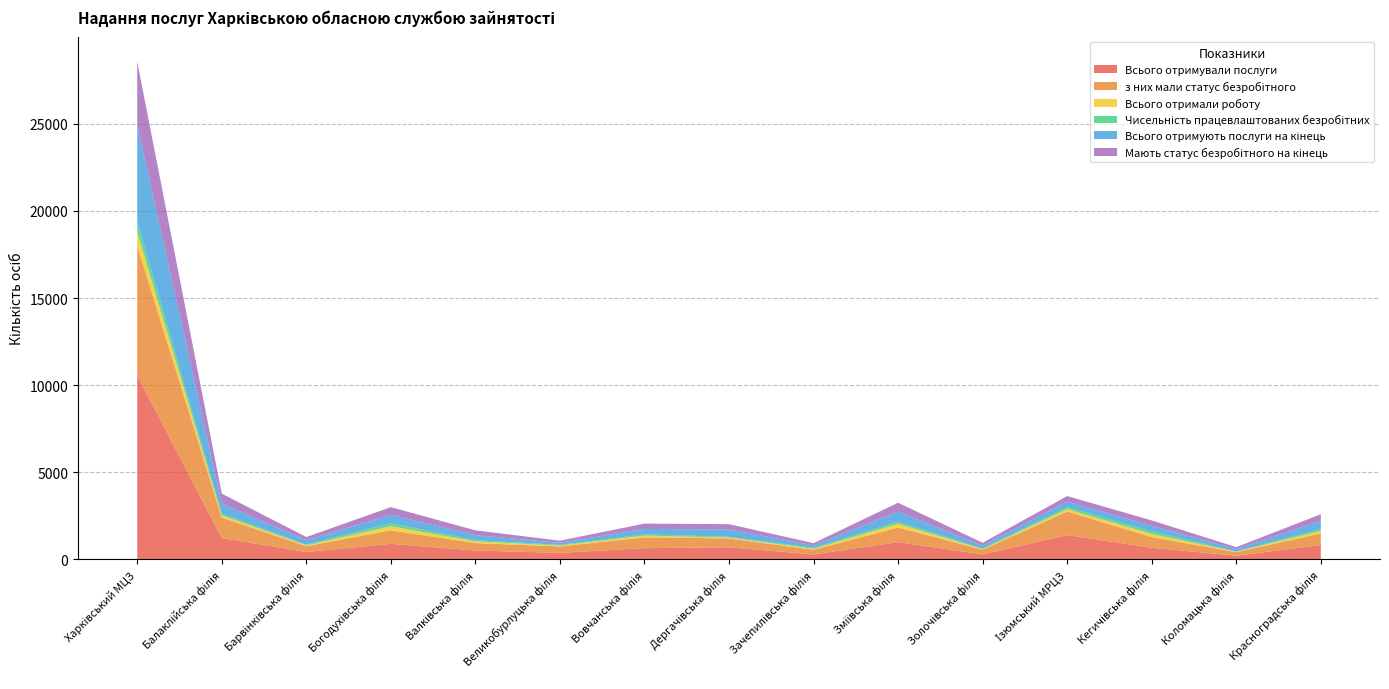

Reading left to right, what are all the values shown in this chart?

Всього отримували послуги: Харківський МЦЗ=10573	Балаклійська філія=1228	Барвінківська філія=426	Богодухівська філія=897	Валківська філія=513	Великобурлуцька філія=377	Вовчанська філія=648	Дергачівська філія=698	Зачепилівська філія=288	Зміївська філія=994	Золочівська філія=287	Ізюмський МРЦЗ=1396	Кегичівська філія=675	Коломацька філія=213	Красноградська філія=834
з них мали статус безробітного: Харківський МЦЗ=7421	Балаклійська філія=1177	Барвінківська філія=334	Богодухівська філія=773	Валківська філія=425	Великобурлуцька філія=370	Вовчанська філія=619	Дергачівська філія=508	Зачепилівська філія=266	Зміївська філія=836	Золочівська філія=272	Ізюмський МРЦЗ=1350	Кегичівська філія=609	Коломацька філія=203	Красноградська філія=657
Всього отримали роботу: Харківський МЦЗ=811	Балаклійська філія=130	Барвінківська філія=49	Богодухівська філія=236	Валківська філія=101	Великобурлуцька філія=47	Вовчанська філія=101	Дергачівська філія=52	Зачепилівська філія=57	Зміївська філія=215	Золочівська філія=36	Ізюмський МРЦЗ=142	Кегичівська філія=182	Коломацька філія=27	Красноградська філія=148
Чисельність працевлаштованих безробітних: Харківський МЦЗ=599	Балаклійська філія=94	Барвінківська філія=40	Богодухівська філія=170	Валківська філія=70	Великобурлуцька філія=42	Вовчанська філія=77	Дергачівська філія=44	Зачепилівська філія=52	Зміївська філія=122	Золочівська філія=26	Ізюмський МРЦЗ=116	Кегичівська філія=144	Коломацька філія=19	Красноградська філія=106
Всього отримують послуги на кінець: Харківський МЦЗ=5526	Балаклійська філія=577	Барвінківська філія=258	Богодухівська філія=484	Валківська філія=286	Великобурлуцька філія=121	Вовчанська філія=307	Дергачівська філія=424	Зачепилівська філія=143	Зміївська філія=579	Золочівська філія=171	Ізюмський МРЦЗ=318	Кегичівська філія=322	Коломацька філія=125	Красноградська філія=478
Мають статус безробітного на кінець: Харківський МЦЗ=3635	Балаклійська філія=570	Барвінківська філія=180	Богодухівська філія=442	Валківська філія=275	Великобурлуцька філія=121	Вовчанська філія=305	Дергачівська філія=299	Зачепилівська філія=129	Зміївська філія=508	Золочівська філія=166	Ізюмський МРЦЗ=316	Кегичівська філія=307	Коломацька філія=120	Красноградська філія=372